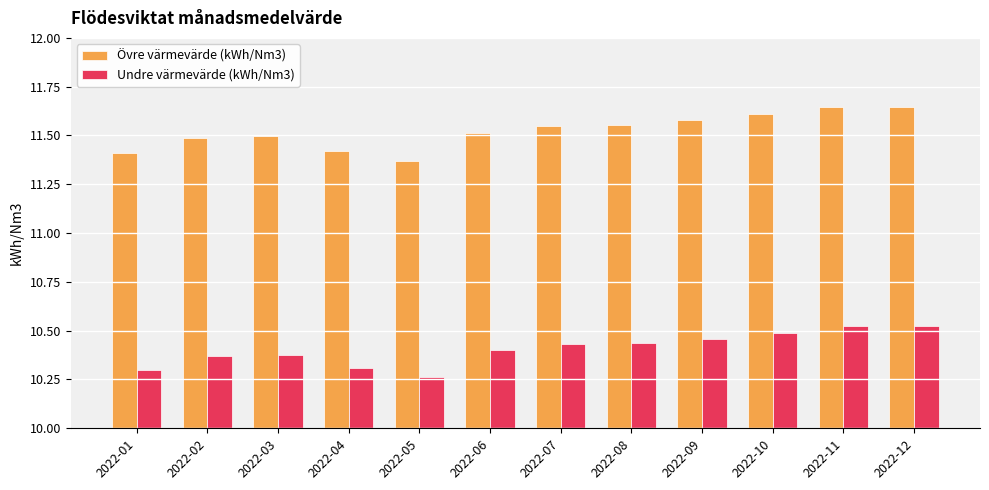

How many Undre värmevärde (kWh/Nm3) values are between 10 and 11?

12